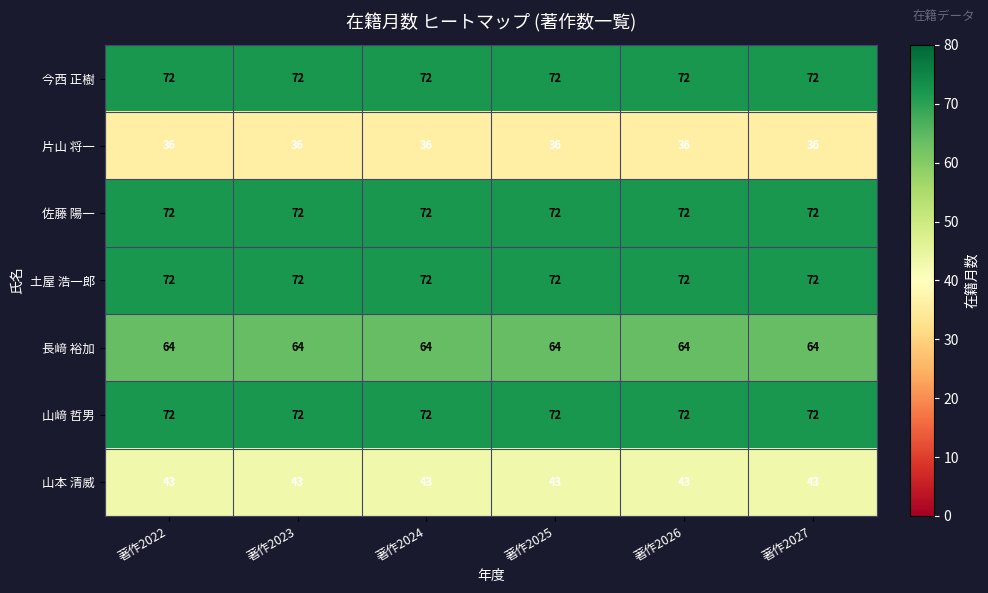

What is the difference between the highest and lowest values at 著作2022?

36